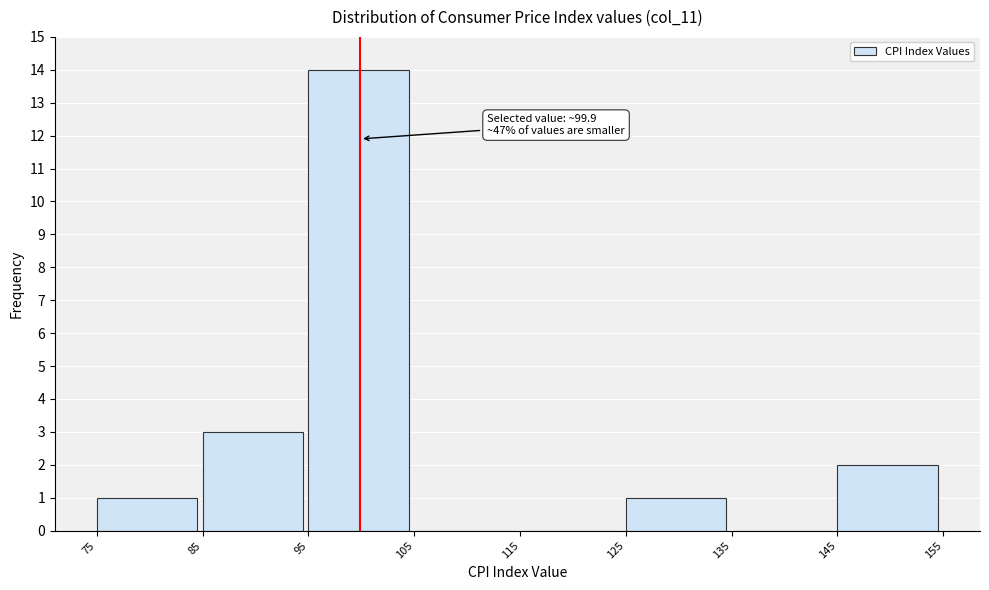

Over which range of the x-axis is the bar tallest?

95 to 105